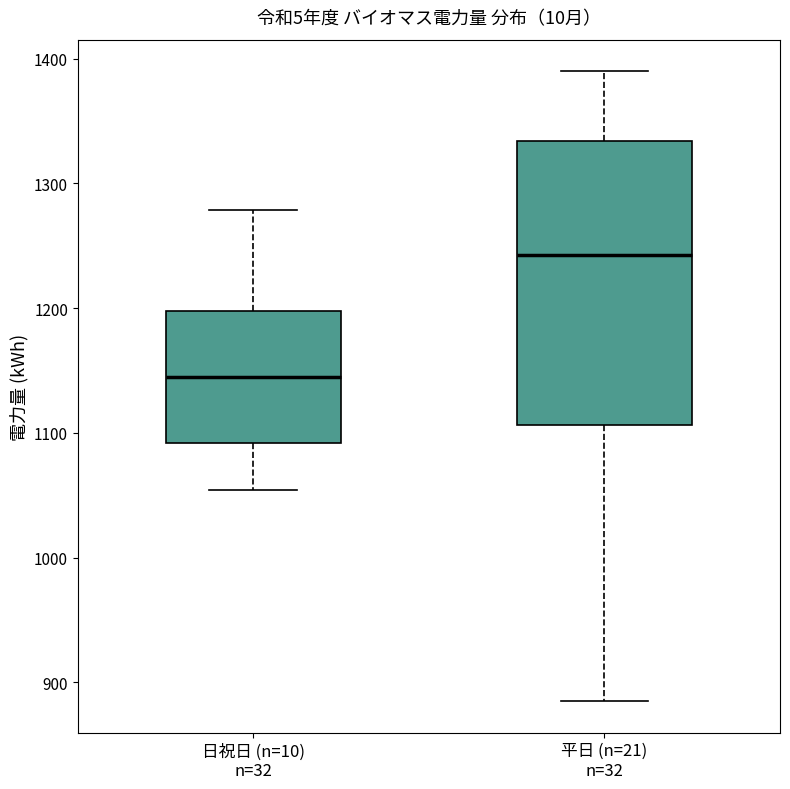

Where does the lower whisker of the box for 平日 (n=21) n=32 end on the y-axis? The values are not printed on the chart, so give them approximately, as read against the axis.

890